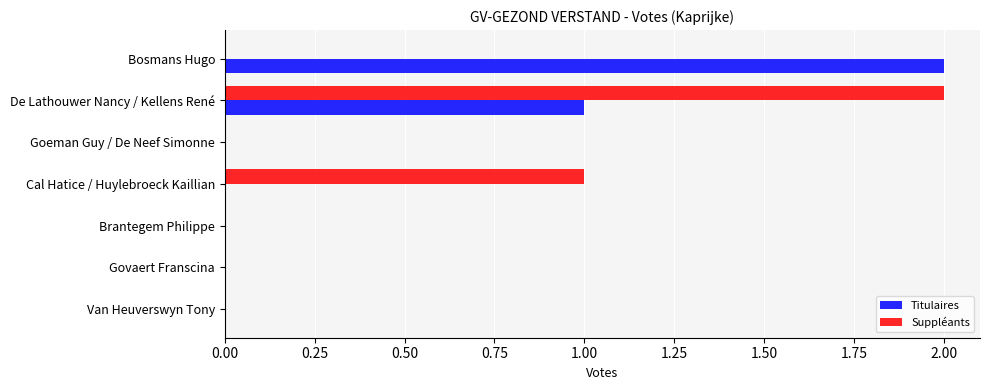

What is the sum of all Suppléants values?

3